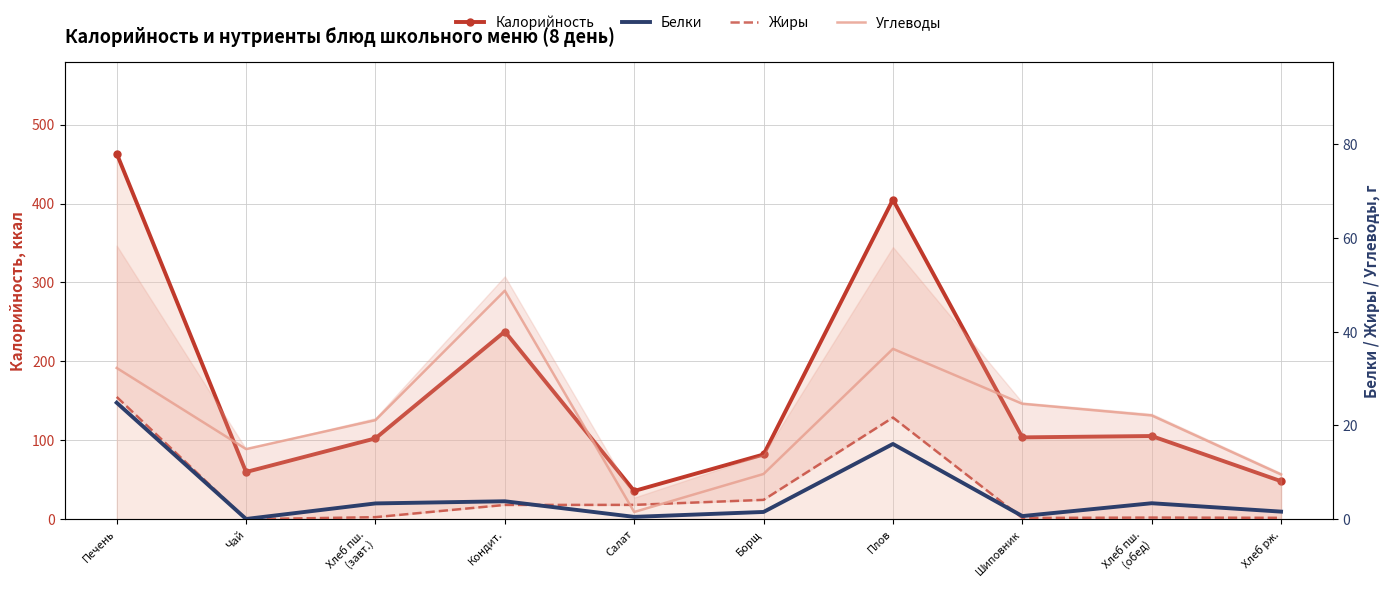

At which label does Белки reach its peak?

Печень